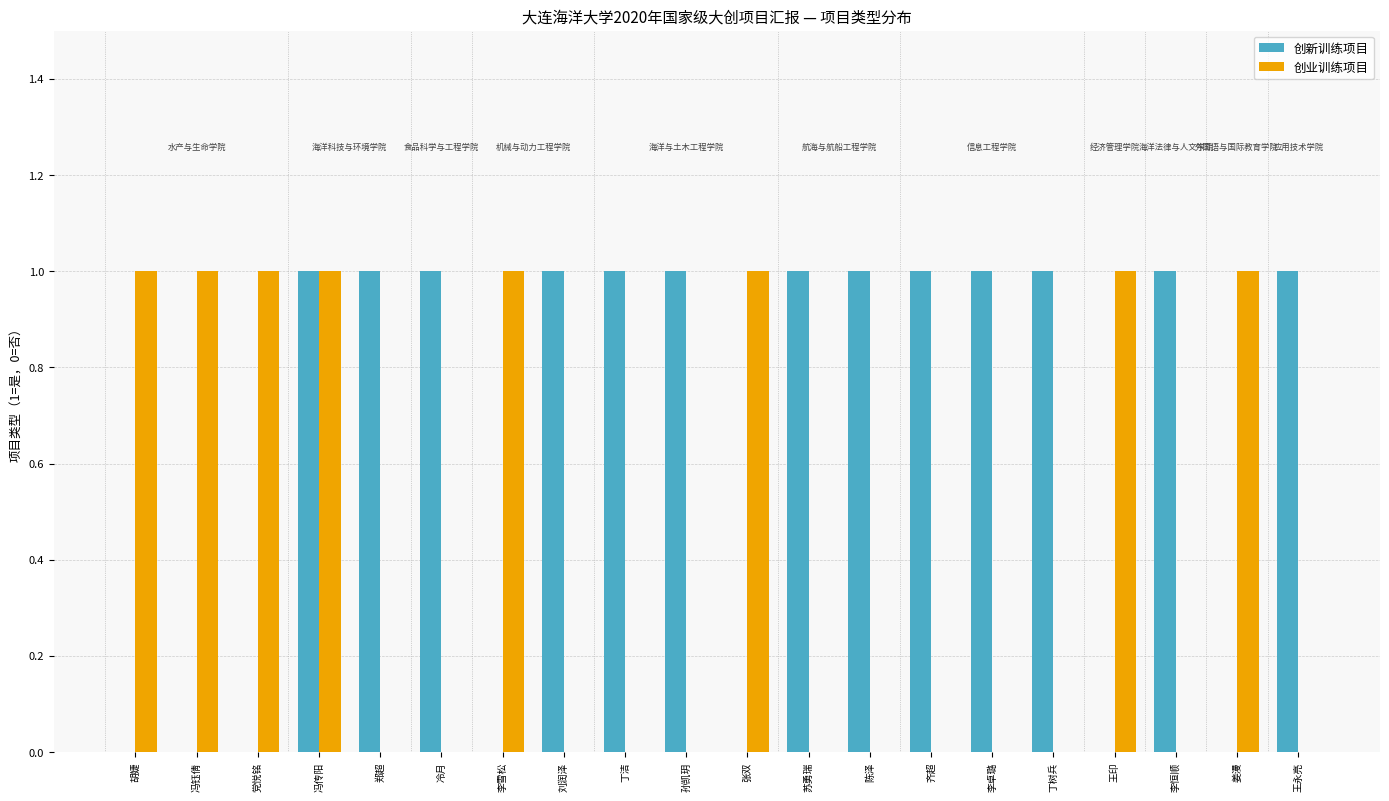

Which series has the largest total across all categories?

创新训练项目